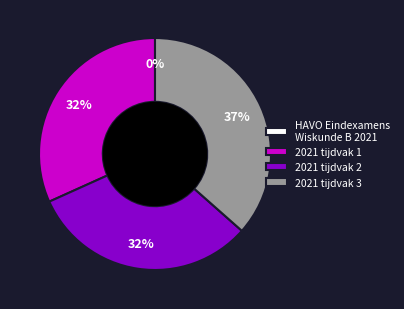

To the nearest percent, what portion does 2021 tijdvak 3 represent?

37%